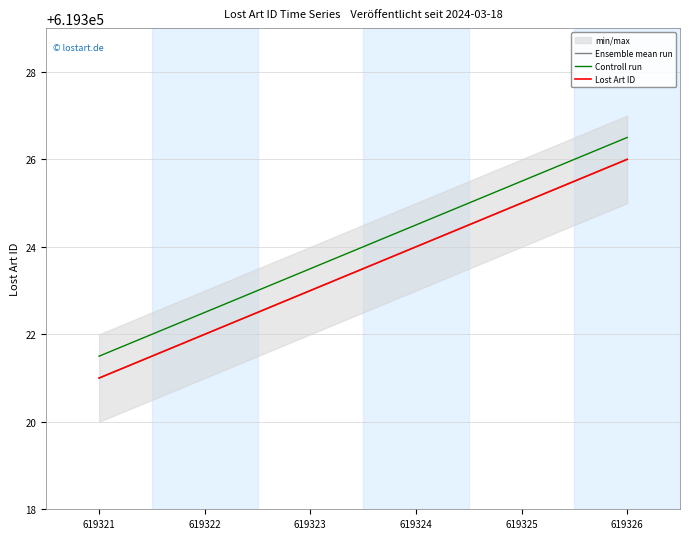

Where is Ensemble mean run nearest to the value 619323?

619323